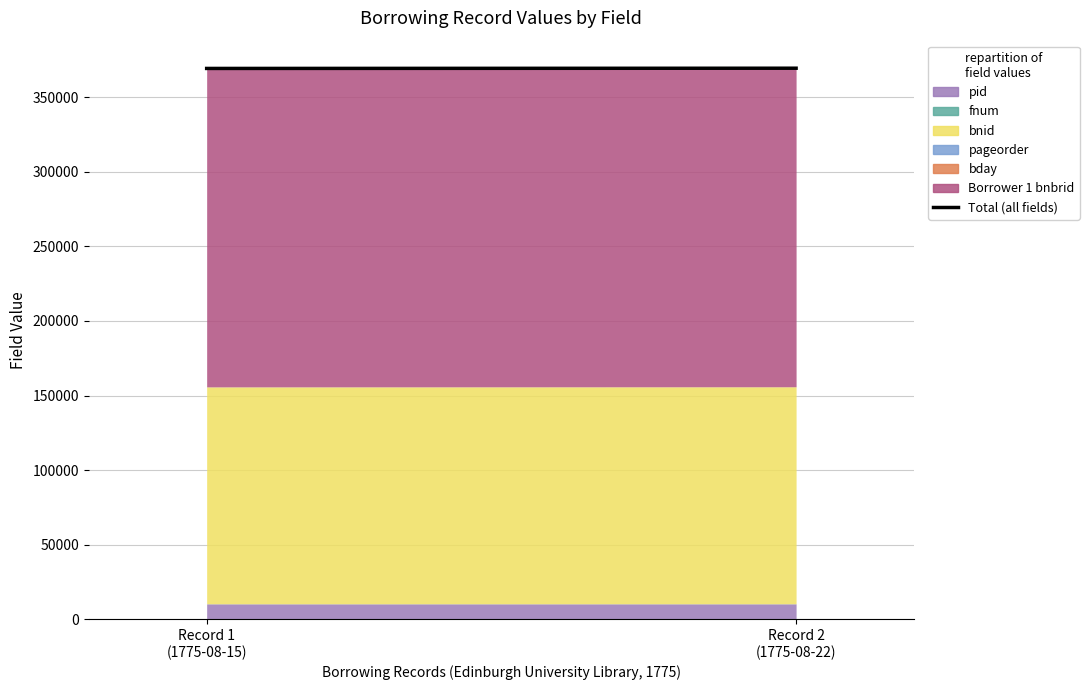

Reading right to left, what are all the values shown in this chart?

Record 2
(1775-08-22)=369590	Record 1
(1775-08-15)=369434